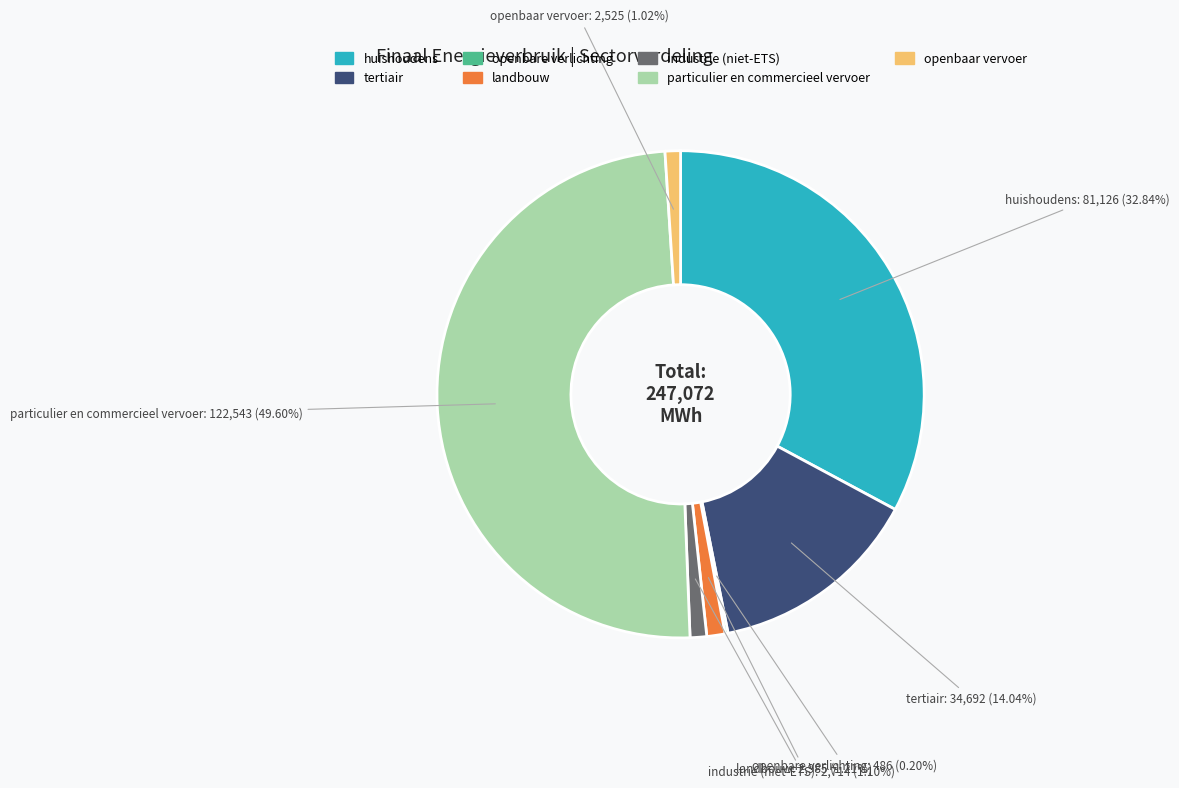

Which has a higher value, landbouw or particulier en commercieel vervoer?

particulier en commercieel vervoer